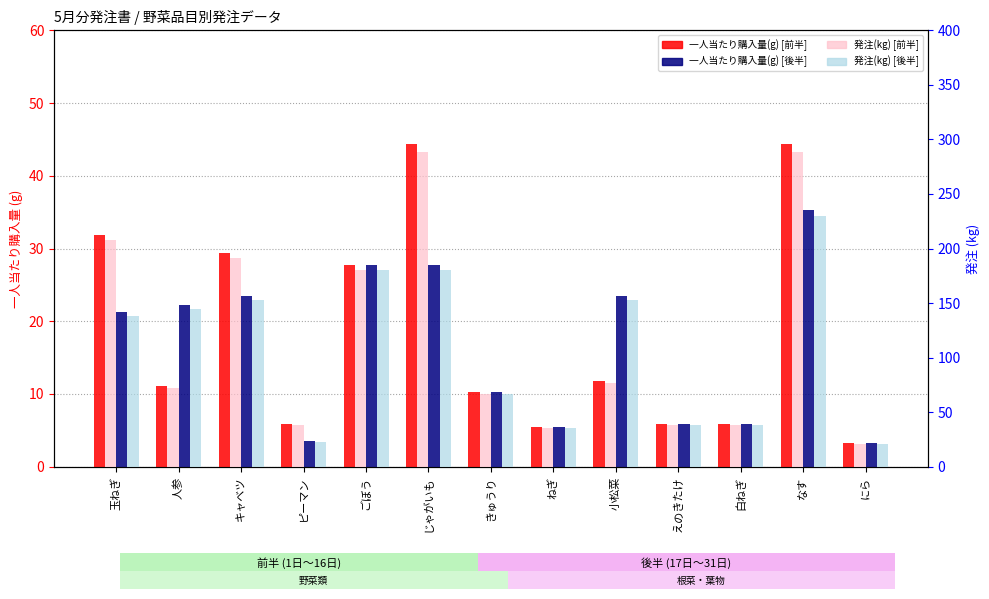

What is the value of the 発注(kg) [前半] bar at the 2nd from the left?

72.2